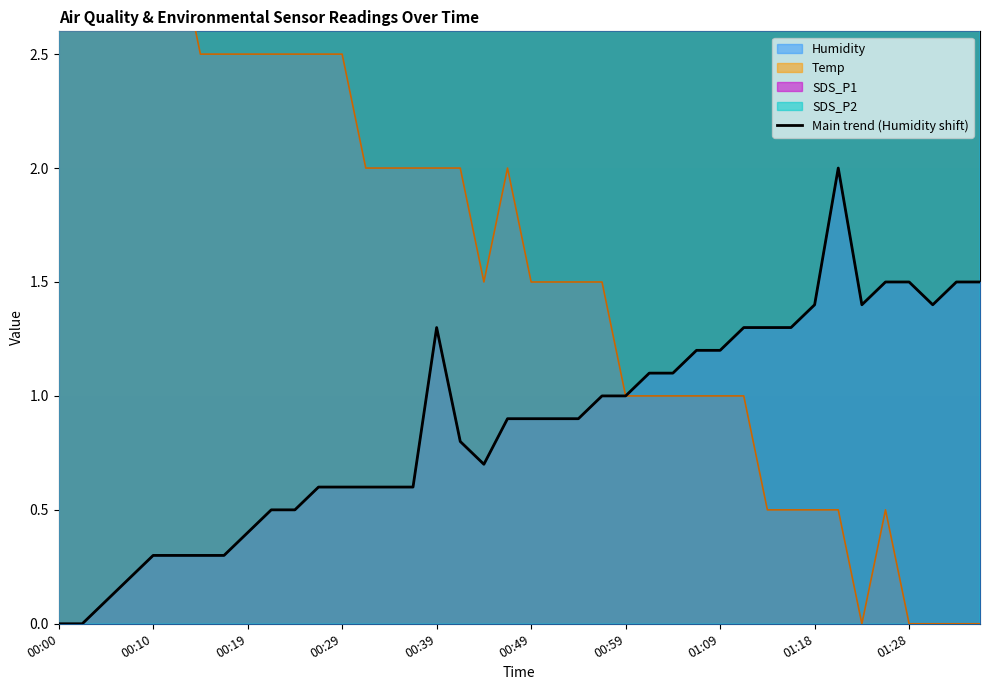

Where is the data nearest to the value 1?

23